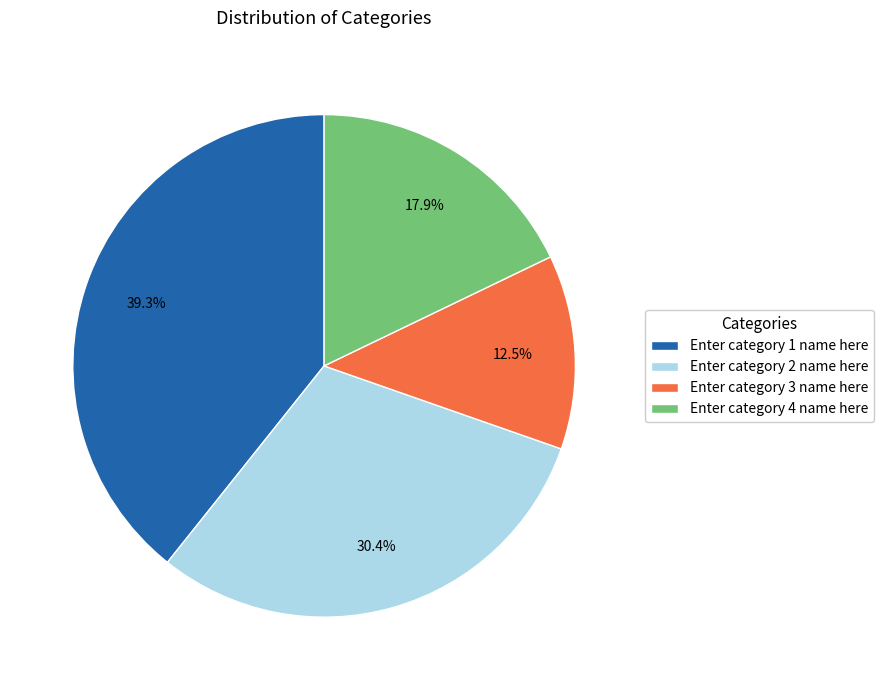

Is there any slice that represents more than half of the pie?

No